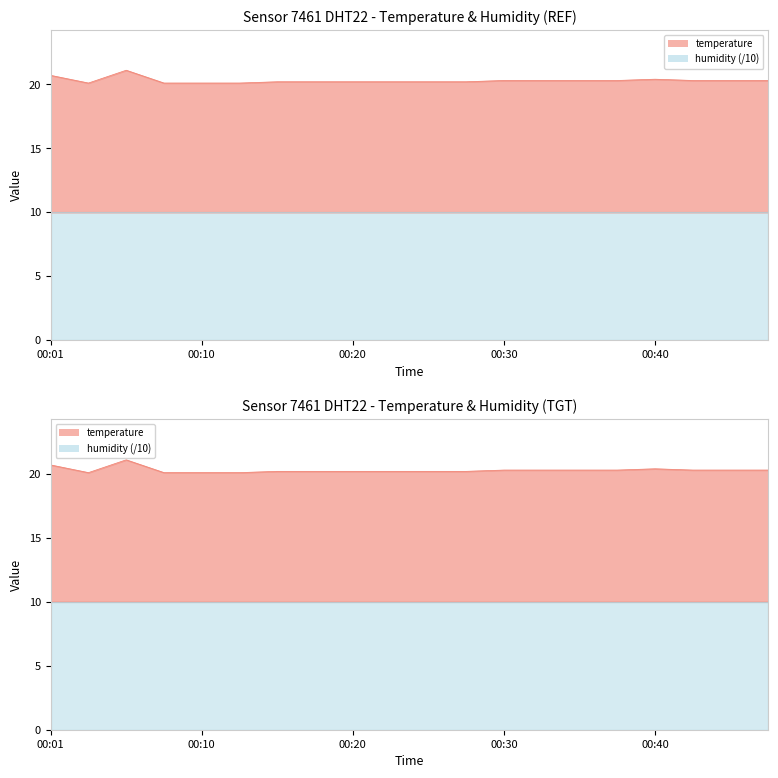

How many interior local valleys (lower than both neighbors) does the data have?

1